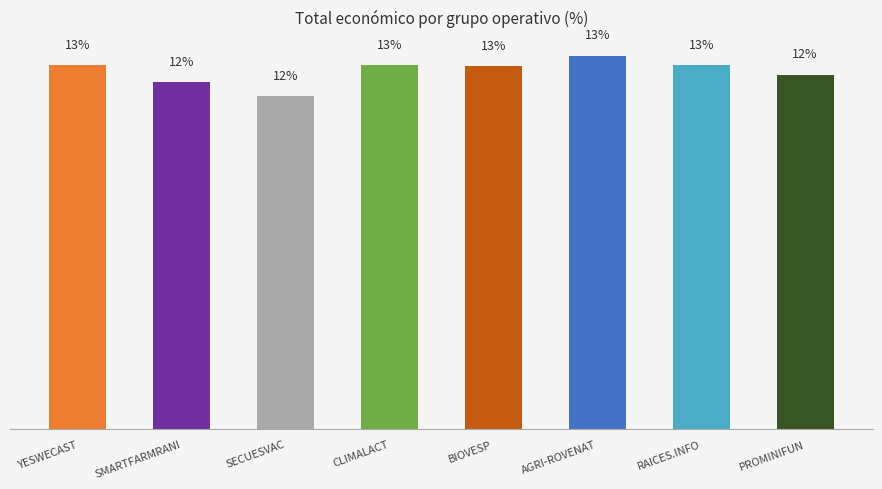

Are the bars horizontal?

No